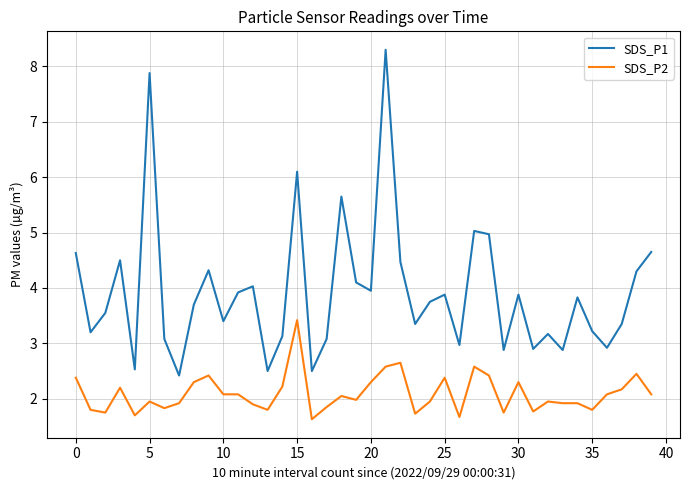

Is this an area chart (filled region under the line)?

No